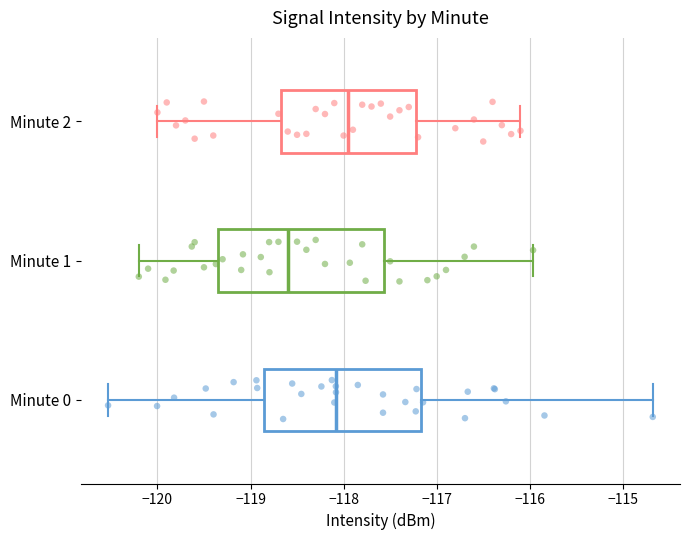

Where does the right whisker of the box for Minute 0 end on the x-axis? The values are not printed on the chart, so give them approximately, as read against the axis.

-114.7